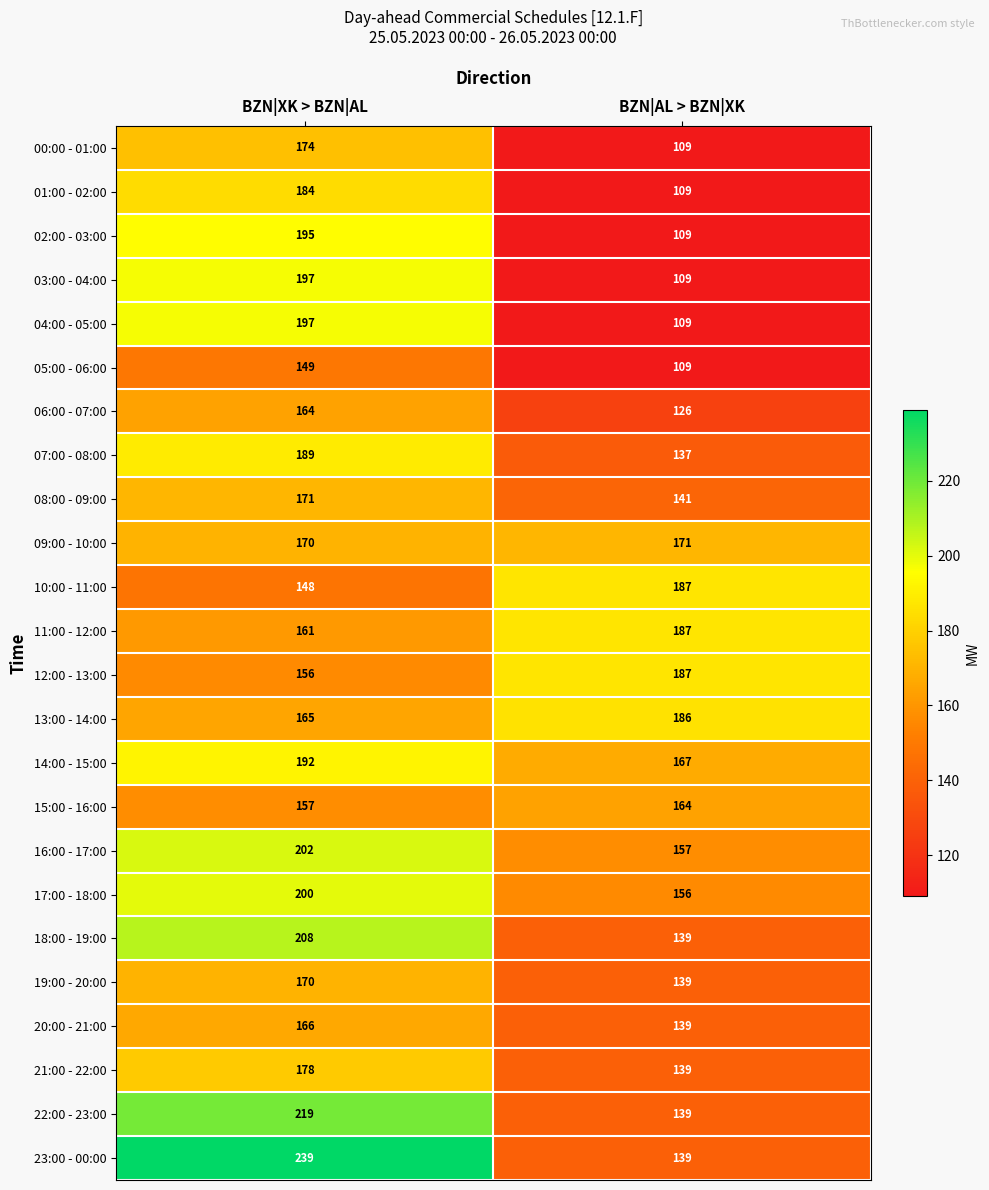

Which category has the highest value across all series?

BZN|XK > BZN|AL